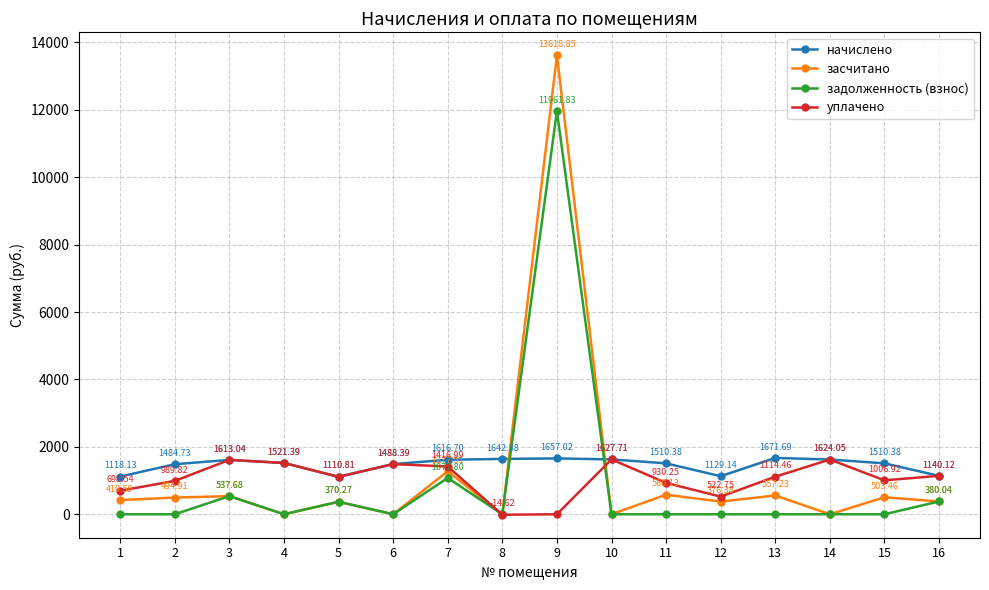

True or false: уплачено has more than 1 points higher than both neighbors.

True